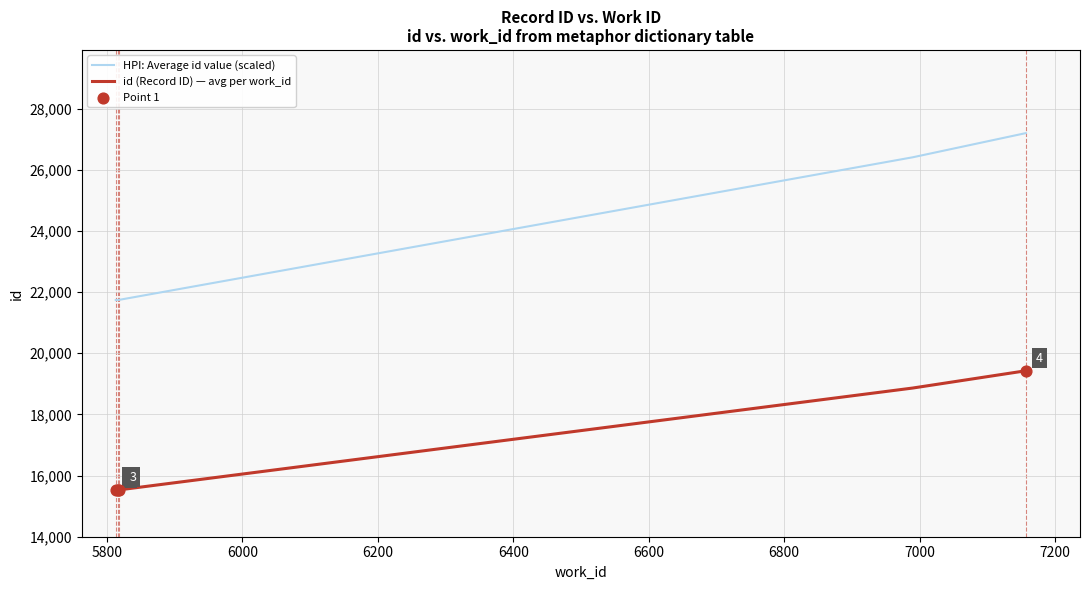

Which series has the largest total across all categories?

HPI: Average id value (scaled)